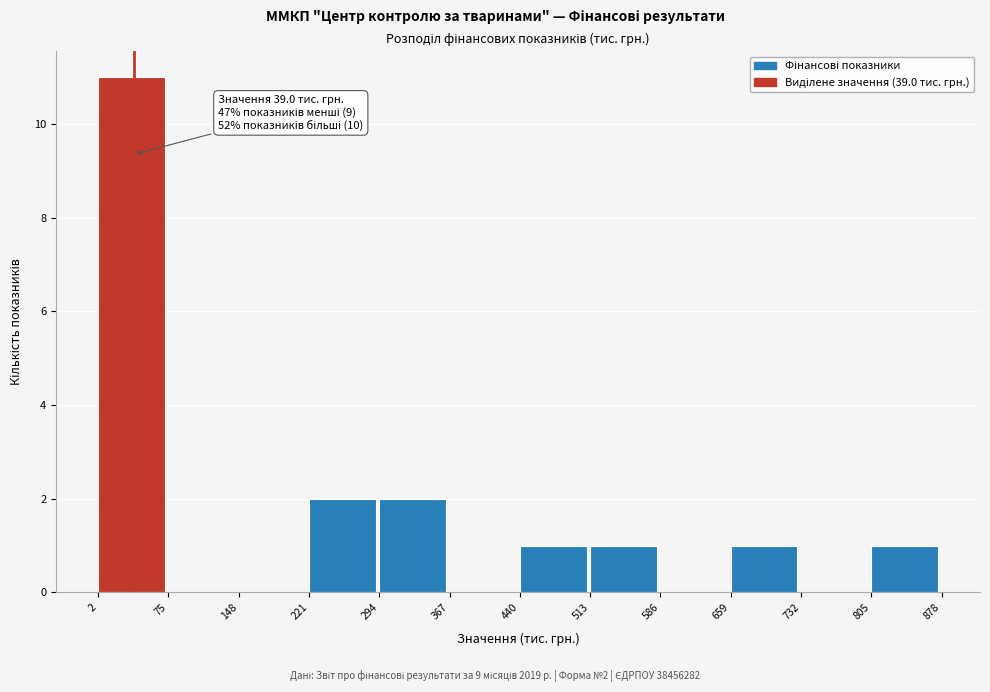

Which range on the x-axis has the tallest bar?

2 to 75